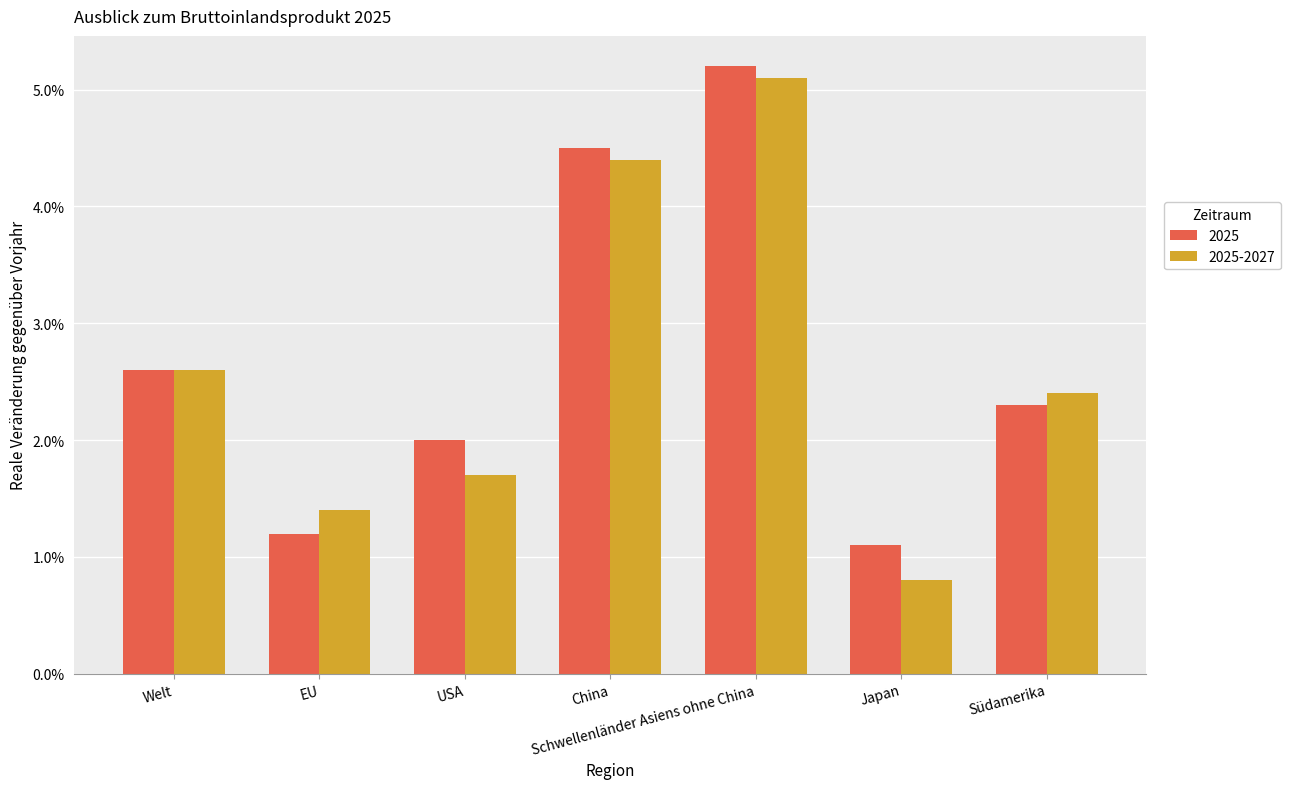

What are all the series names shown in the legend?

2025, 2025-2027